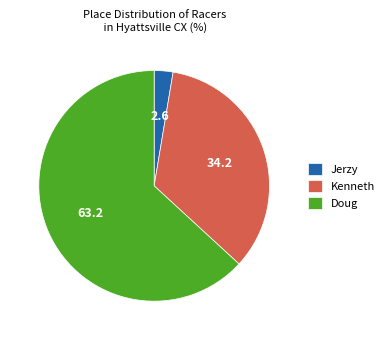

Which slice is the smallest?

Jerzy